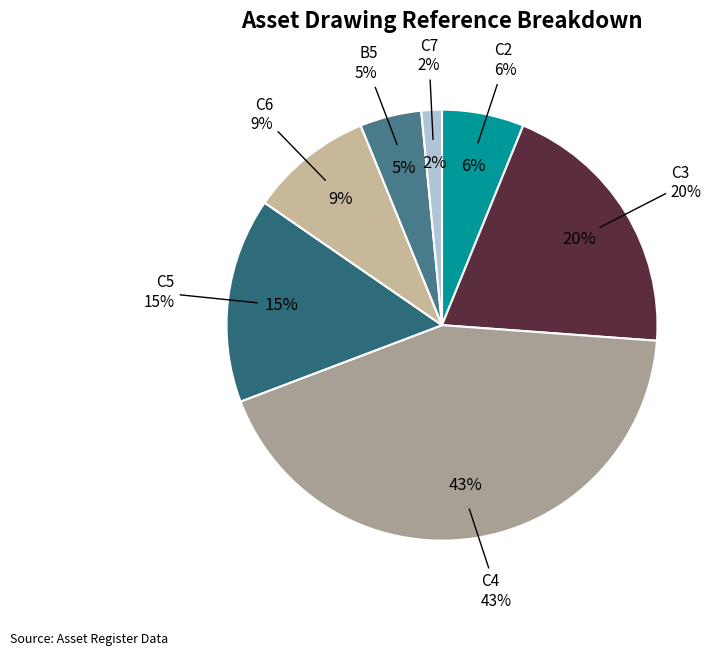

Is B5 the majority of the pie?

No